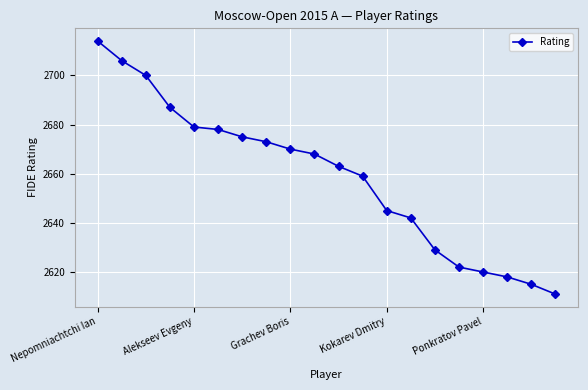

How many lines are shown in the chart?

1